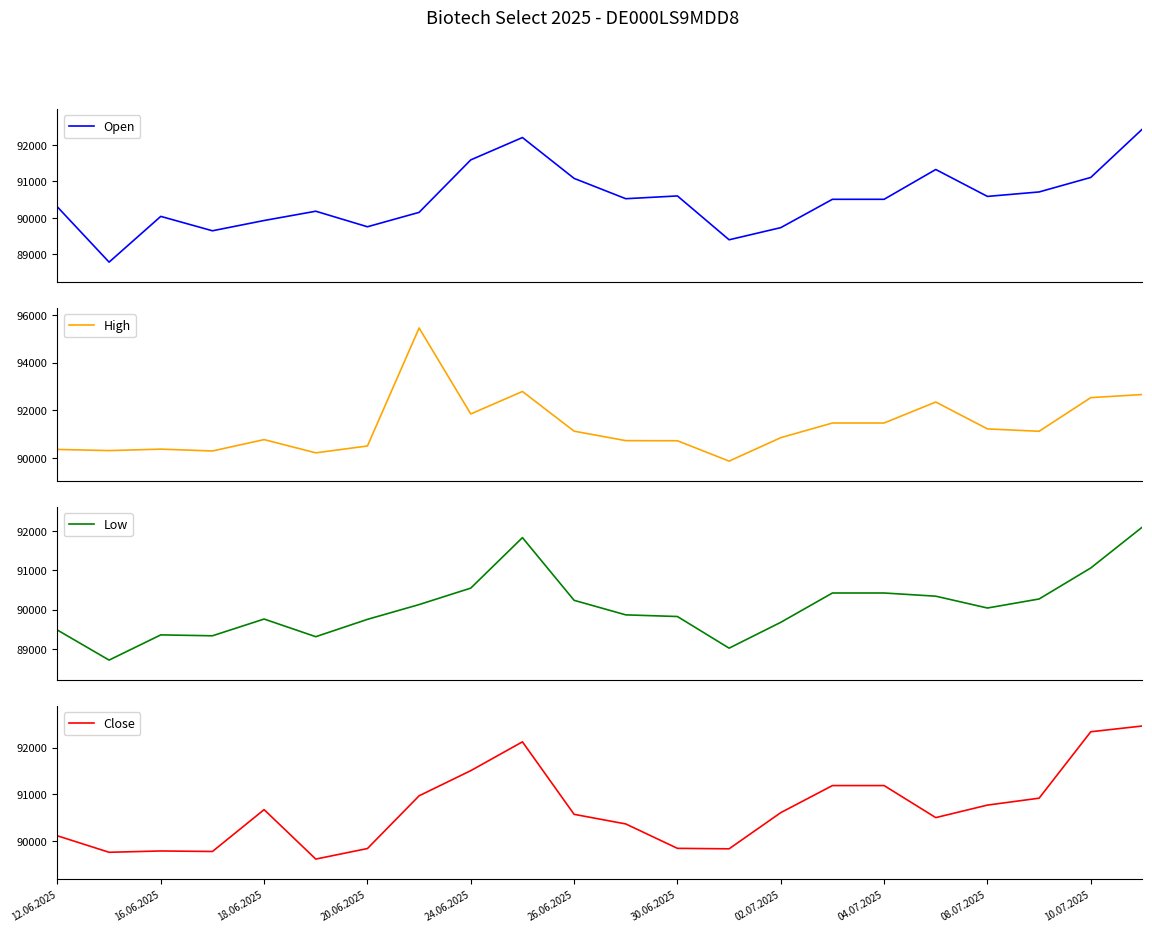

True or false: Close and High intersect in this chart.

False